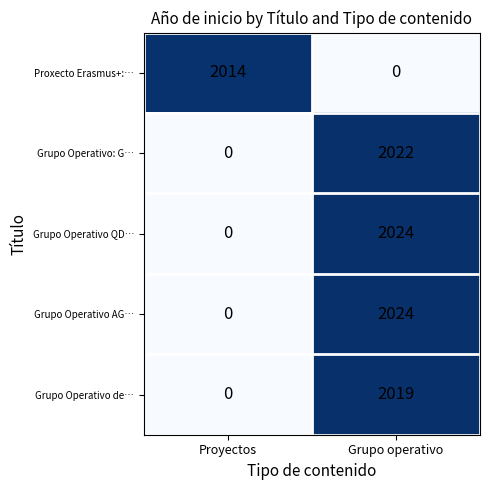

Reading left to right, what are all the values shown in this chart?

Proxecto Erasmus+:…: 2014	0
Grupo Operativo: G…: 0	2022
Grupo Operativo QD…: 0	2024
Grupo Operativo AG…: 0	2024
Grupo Operativo de…: 0	2019